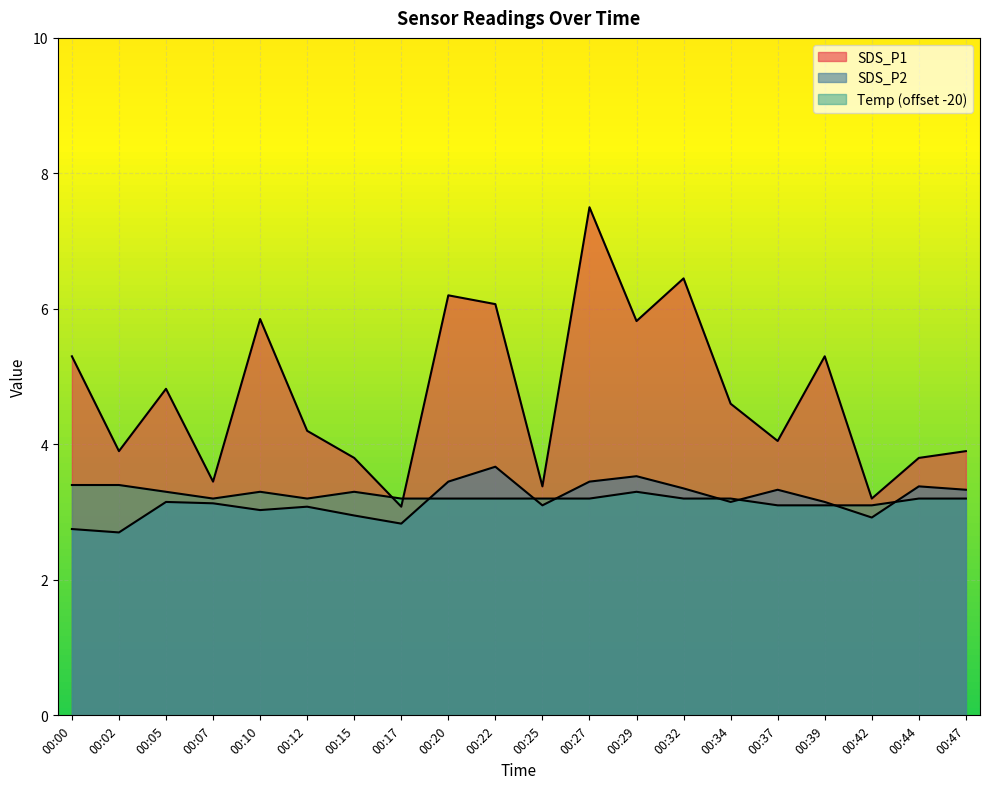

Reading left to right, what are all the values shown in this chart?

SDS_P1: 00:00=5.3	00:02=3.9	00:05=4.8	00:07=3.5	00:10=5.8	00:12=4.2	00:15=3.8	00:17=3.1	00:20=6.2	00:22=6.1	00:25=3.4	00:27=7.5	00:29=5.8	00:32=6.5	00:34=4.6	00:37=4.0	00:39=5.3	00:42=3.2	00:44=3.8	00:47=3.9
SDS_P2: 00:00=2.8	00:02=2.7	00:05=3.1	00:07=3.1	00:10=3.0	00:12=3.1	00:15=3.0	00:17=2.8	00:20=3.5	00:22=3.7	00:25=3.1	00:27=3.5	00:29=3.5	00:32=3.4	00:34=3.1	00:37=3.3	00:39=3.1	00:42=2.9	00:44=3.4	00:47=3.3
Temp: 00:00=3.4	00:02=3.4	00:05=3.3	00:07=3.2	00:10=3.3	00:12=3.2	00:15=3.3	00:17=3.2	00:20=3.2	00:22=3.2	00:25=3.2	00:27=3.2	00:29=3.3	00:32=3.2	00:34=3.2	00:37=3.1	00:39=3.1	00:42=3.1	00:44=3.2	00:47=3.2